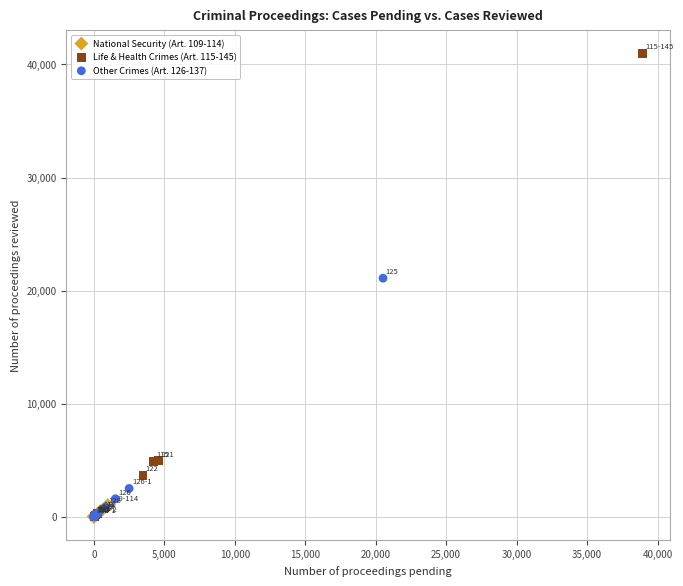

What are all the series names shown in the legend?

National Security (Art. 109-114), Life & Health Crimes (Art. 115-145), Other Crimes (Art. 126-137)